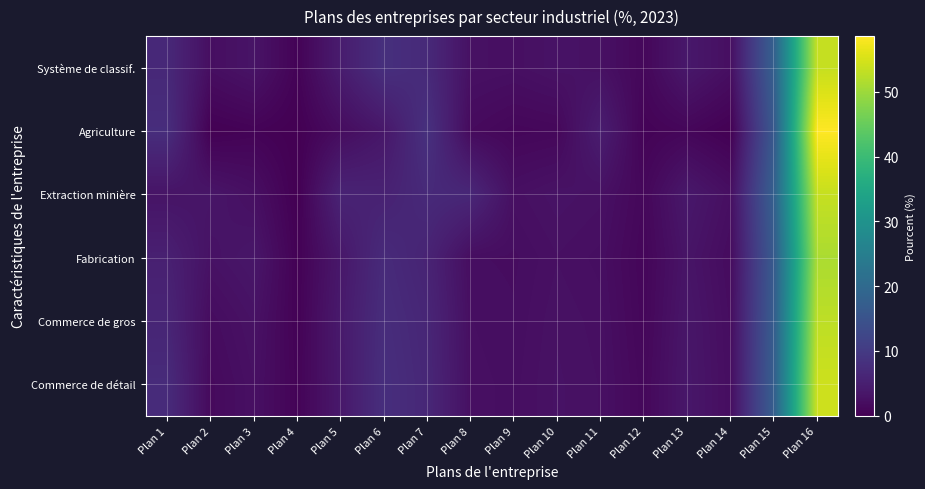

Reading right to left, transcribe all the data shown in this chart.

Système de classif.: Plan 16=53.5	Plan 15=17.7	Plan 14=2.3	Plan 13=3.8	Plan 12=1.1	Plan 11=2.6	Plan 10=2.9	Plan 9=2.4	Plan 8=2.6	Plan 7=6.9	Plan 6=8.0	Plan 5=4.5	Plan 4=0.5	Plan 3=3.1	Plan 2=2.2	Plan 1=6.7
Agriculture: Plan 16=58.6	Plan 15=16.1	Plan 14=0.1	Plan 13=1.0	Plan 12=0.5	Plan 11=4.7	Plan 10=1.2	Plan 9=1.0	Plan 8=1.6	Plan 7=8.2	Plan 6=3.6	Plan 5=1.9	Plan 4=0.0	Plan 3=0.5	Plan 2=0.1	Plan 1=7.6
Extraction minière: Plan 16=53.5	Plan 15=17.7	Plan 14=2.3	Plan 13=3.8	Plan 12=1.1	Plan 11=2.6	Plan 10=2.9	Plan 9=2.4	Plan 8=6.4	Plan 7=6.9	Plan 6=5.5	Plan 5=5.8	Plan 4=0.0	Plan 3=2.4	Plan 2=3.3	Plan 1=3.1
Fabrication: Plan 16=51.2	Plan 15=16.5	Plan 14=1.8	Plan 13=3.2	Plan 12=0.9	Plan 11=2.2	Plan 10=2.5	Plan 9=2.0	Plan 8=2.1	Plan 7=5.8	Plan 6=7.1	Plan 5=3.7	Plan 4=0.3	Plan 3=3.5	Plan 2=2.8	Plan 1=5.2
Commerce de gros: Plan 16=52.8	Plan 15=17.0	Plan 14=2.0	Plan 13=3.5	Plan 12=1.0	Plan 11=2.4	Plan 10=2.7	Plan 9=2.1	Plan 8=2.3	Plan 7=6.3	Plan 6=7.5	Plan 5=4.1	Plan 4=0.4	Plan 3=2.8	Plan 2=1.9	Plan 1=6.1
Commerce de détail: Plan 16=54.1	Plan 15=17.3	Plan 14=2.1	Plan 13=3.6	Plan 12=1.2	Plan 11=2.5	Plan 10=2.8	Plan 9=2.2	Plan 8=2.4	Plan 7=6.5	Plan 6=7.8	Plan 5=3.9	Plan 4=0.6	Plan 3=2.5	Plan 2=1.5	Plan 1=7.2